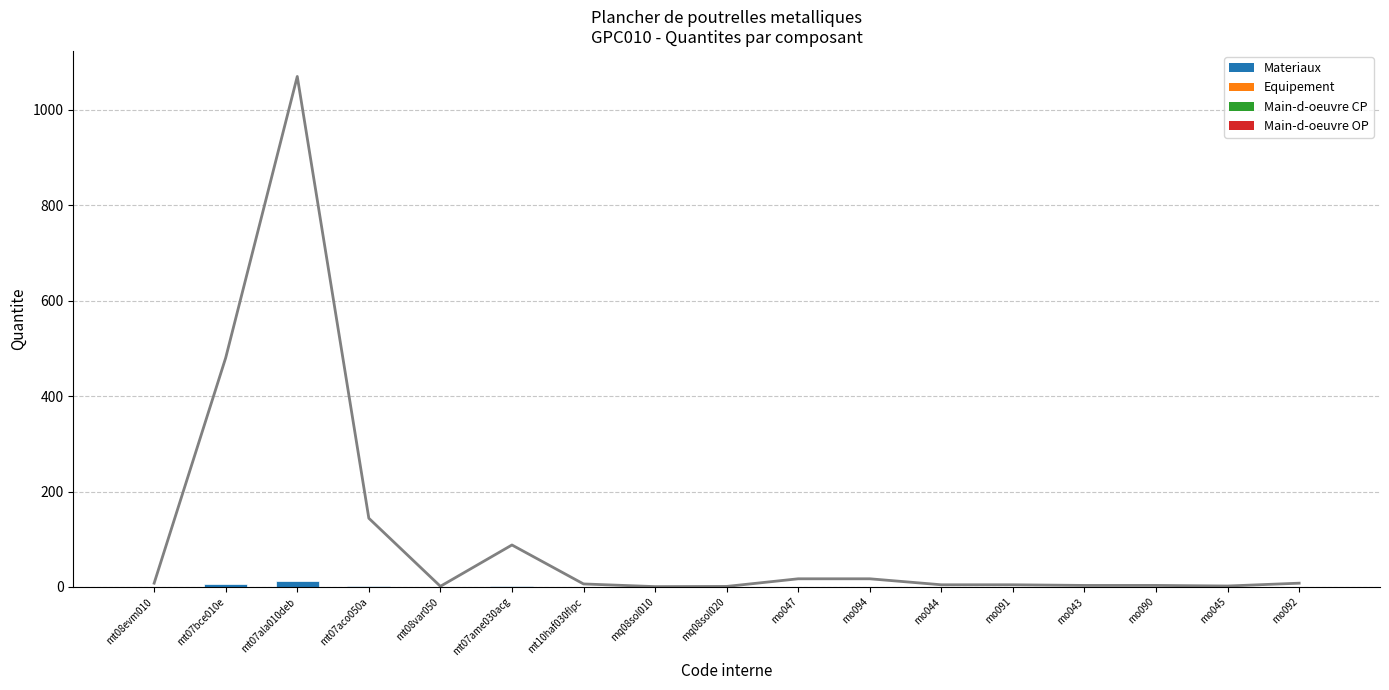

List the labels in order of value, smallest first.

mq08sol010, mq08sol020, mt08var050, mo045, mo043, mo090, mo044, mo091, mt10haf030fIpc, mt08evm010, mo092, mo047, mo094, mt07ame030acg, mt07aco050a, mt07bce010e, mt07ala010deb